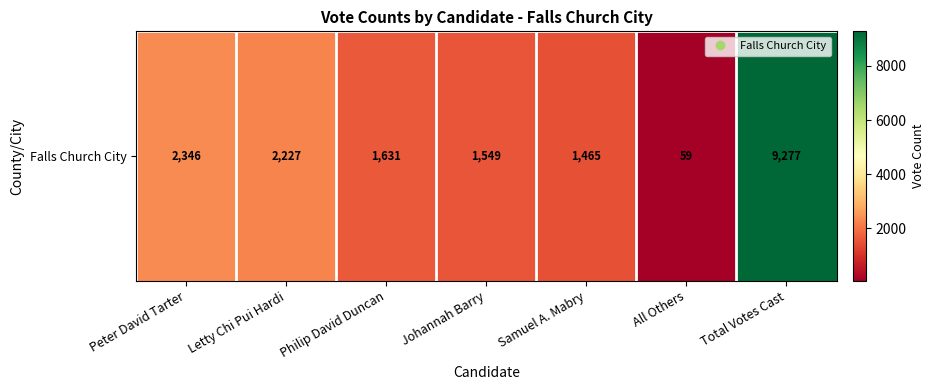

What is the difference between the second highest and minimum values?

2287